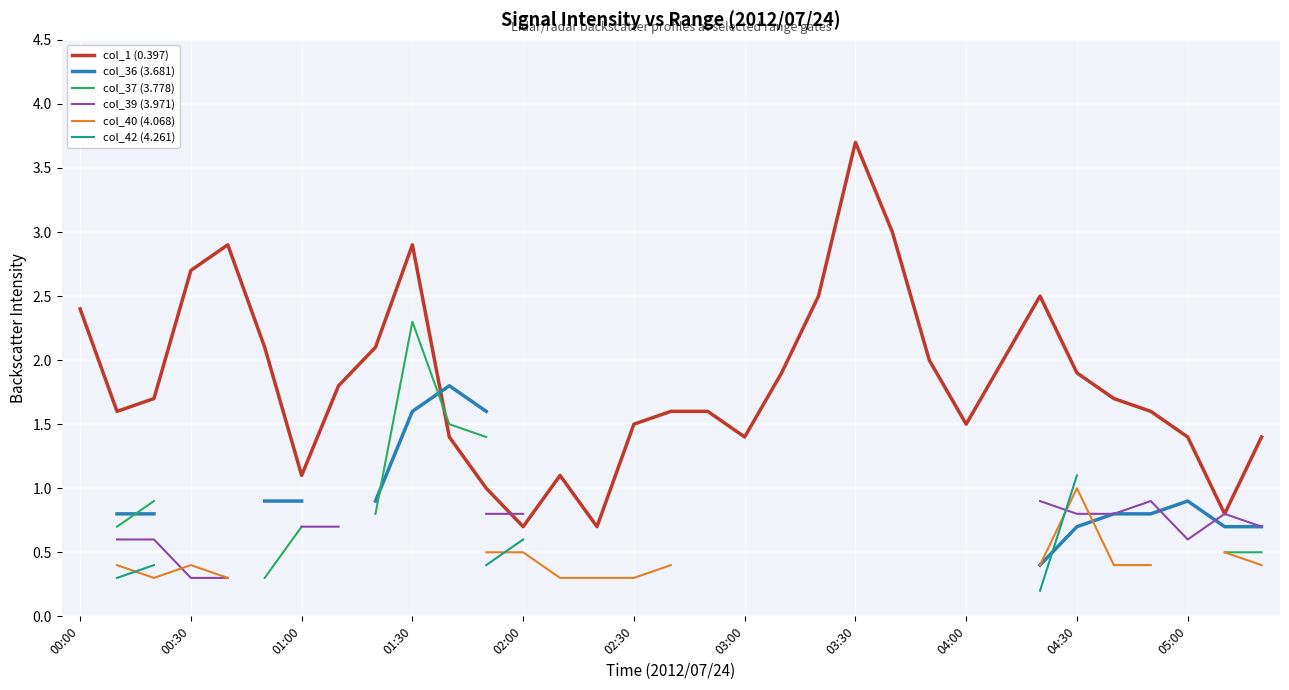

What is the smallest value displayed?

0.2